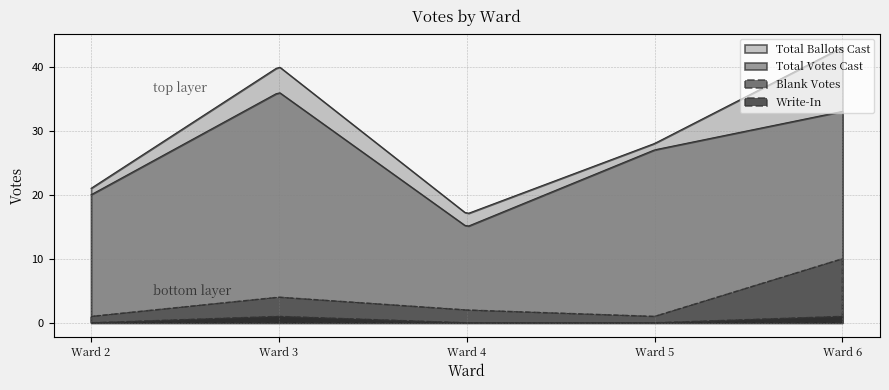

Reading left to right, list all the values displayed in this chart.

Total Ballots Cast: Ward 2=21	Ward 3=40	Ward 4=17	Ward 5=28	Ward 6=43
Total Votes Cast: Ward 2=20	Ward 3=36	Ward 4=15	Ward 5=27	Ward 6=33
Blank Votes: Ward 2=1	Ward 3=4	Ward 4=2	Ward 5=1	Ward 6=10
Write-In: Ward 2=0	Ward 3=1	Ward 4=0	Ward 5=0	Ward 6=1